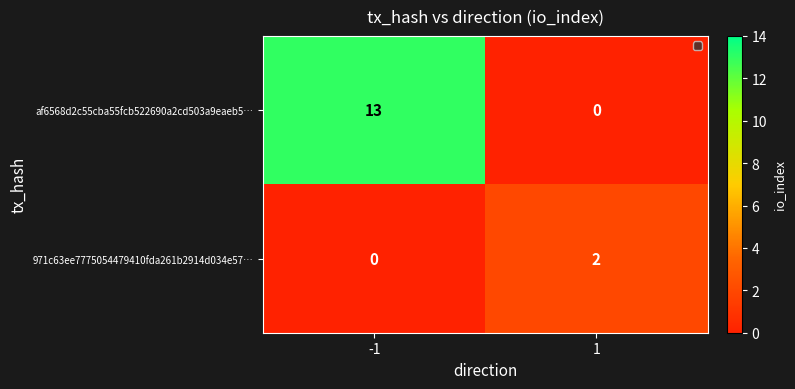

What is the maximum value shown in the chart?

13